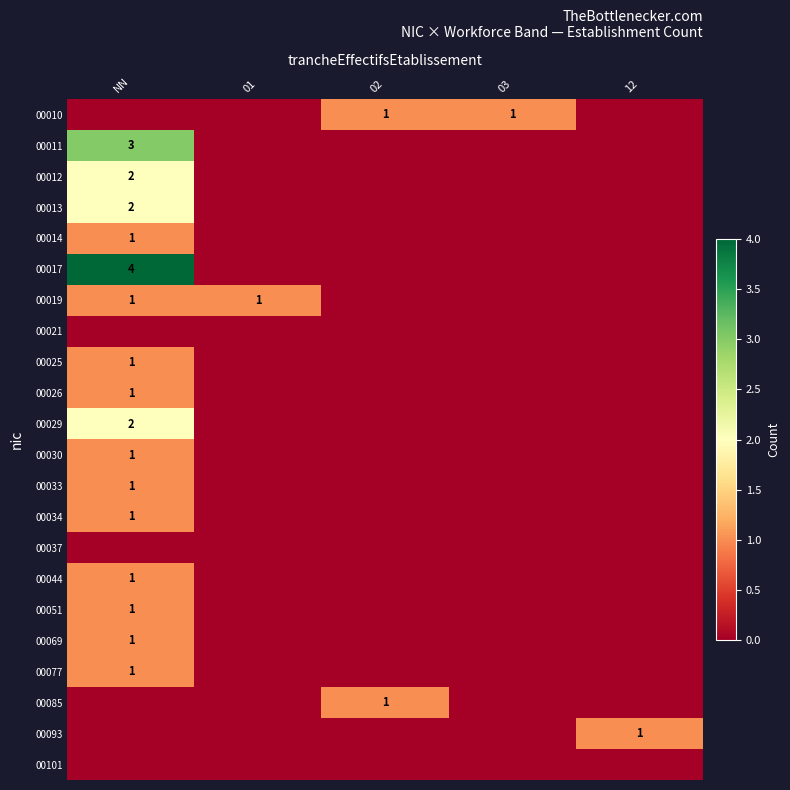

The value of 00019 at NN is 1. True or false?

True